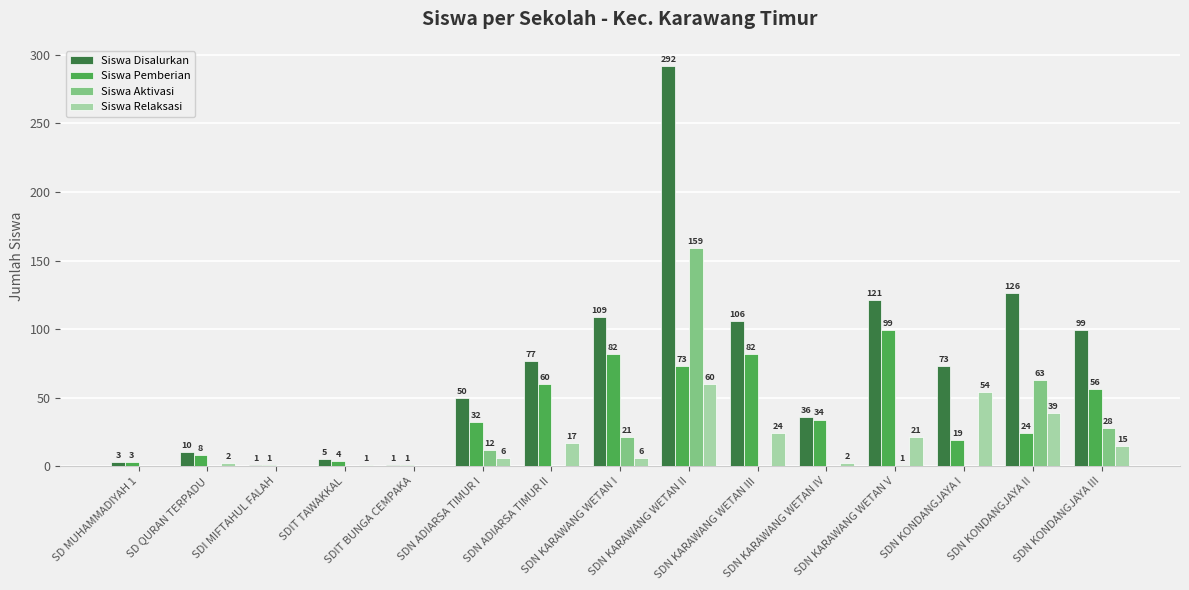

Are the bars grouped side by side (vs. stacked)?

Yes